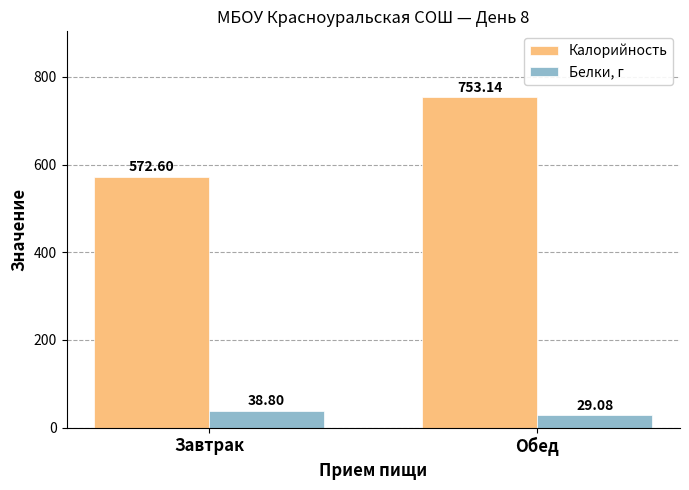

Rank the categories by Белки, г value from lowest to highest.

Обед, Завтрак